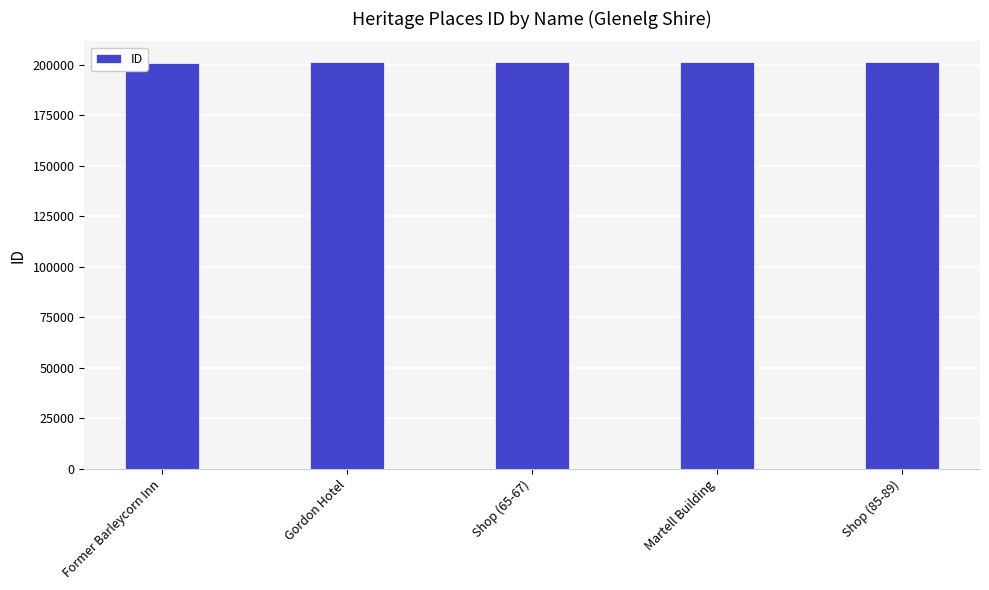

True or false: the data shows 91826 at Gordon Hotel.

False